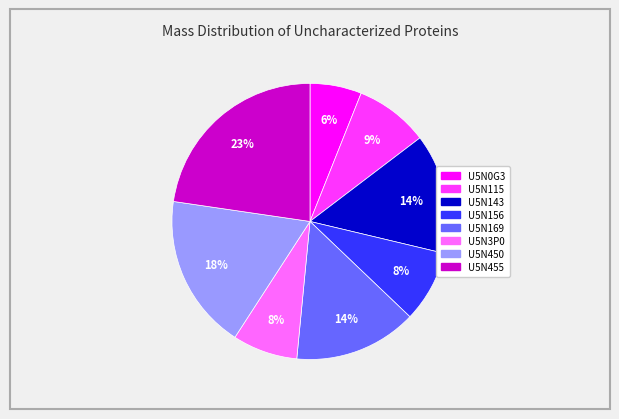

Which category has the smallest portion of the pie?

U5N0G3